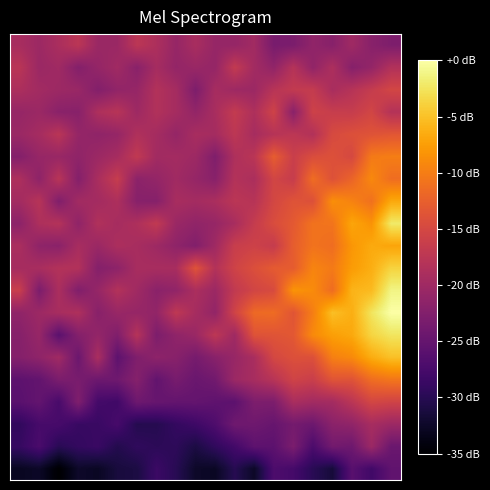

What is the greatest value displayed?

168.6